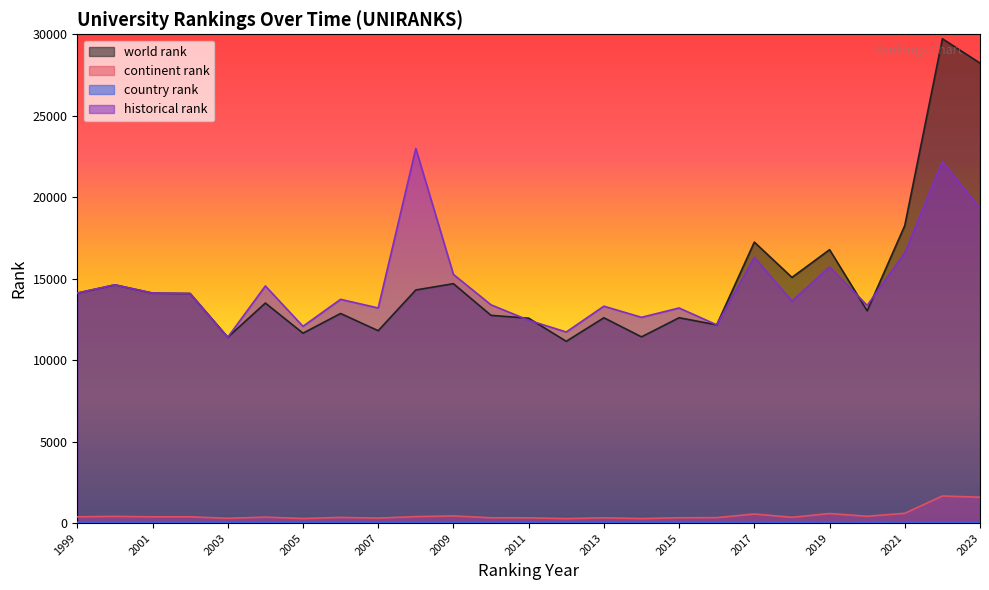

Read the country rank value at 2006, to the nearest 10.

50